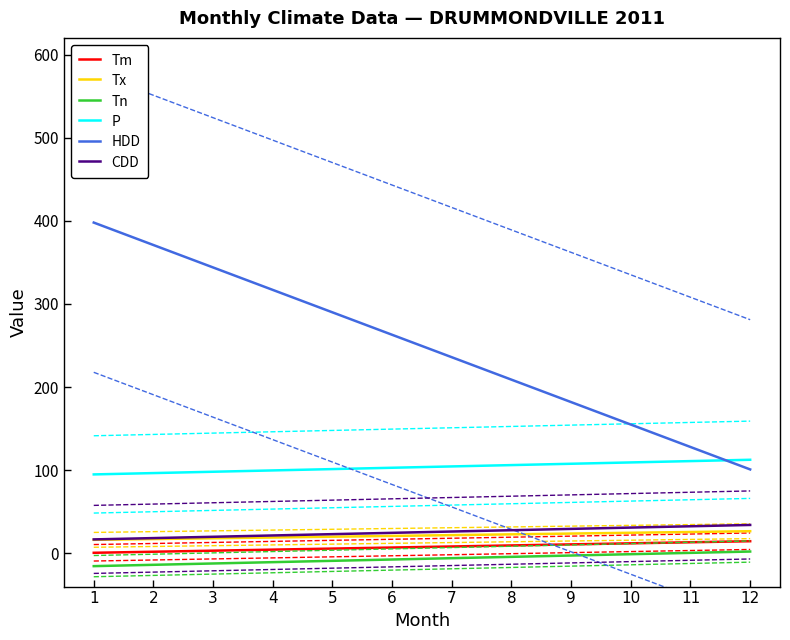

True or false: HDD and Tn cross at least once.

False